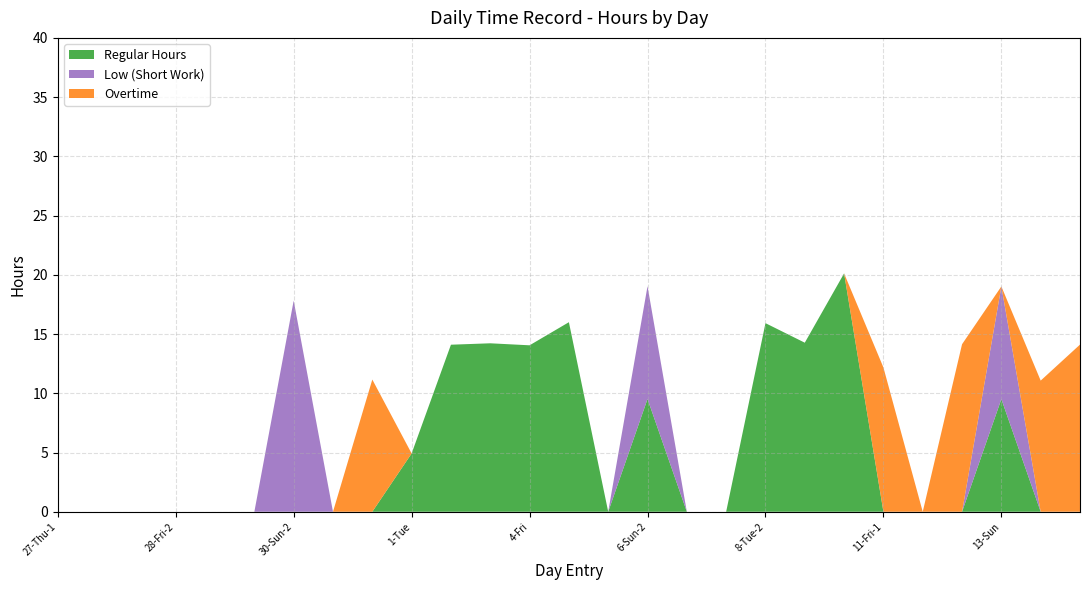

What is the maximum value for Regular Hours?

20.1